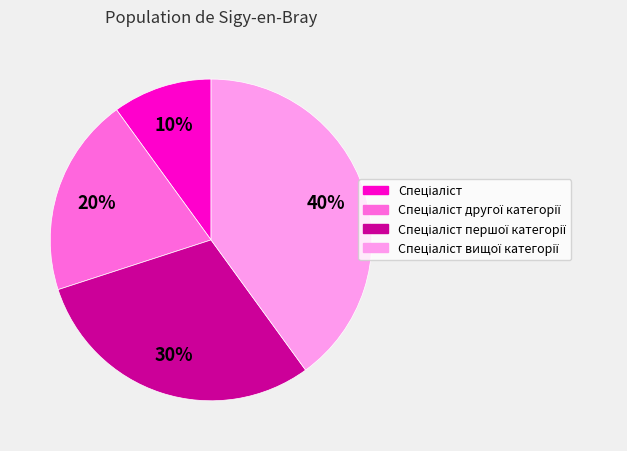

Is there a majority slice in this chart?

No